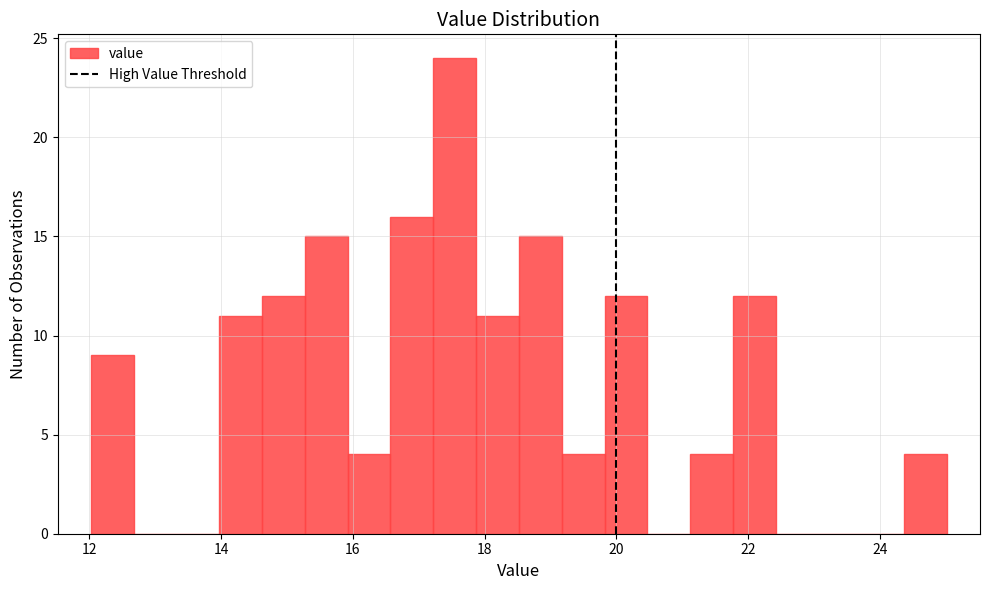

Read against the x-axis, roughly where is the centre of the tallest bar?

17.6